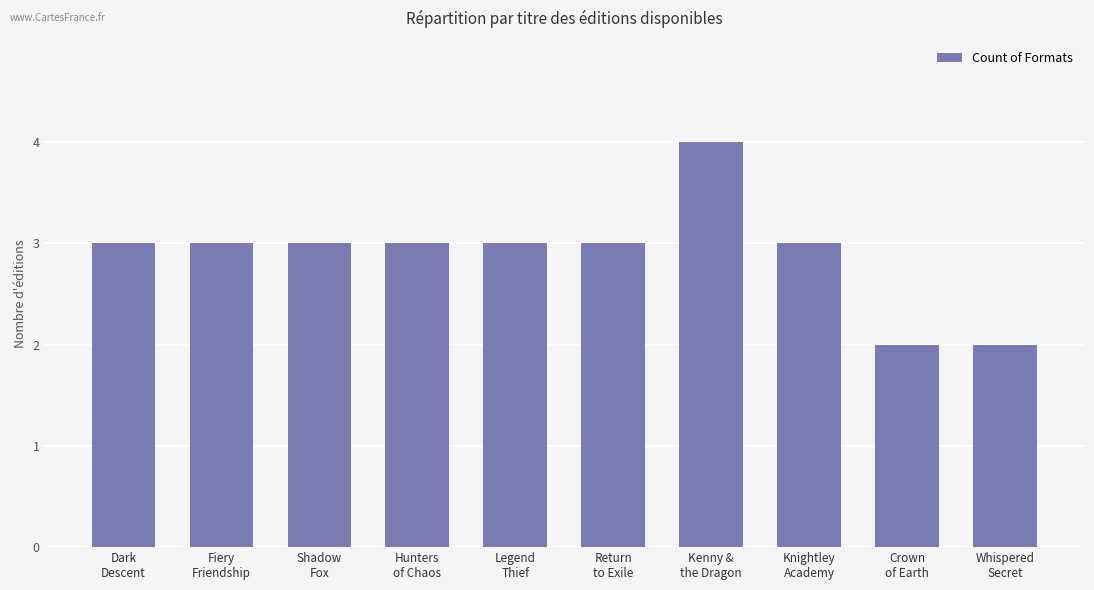

Which label corresponds to the largest value in the chart?

Kenny &
the Dragon